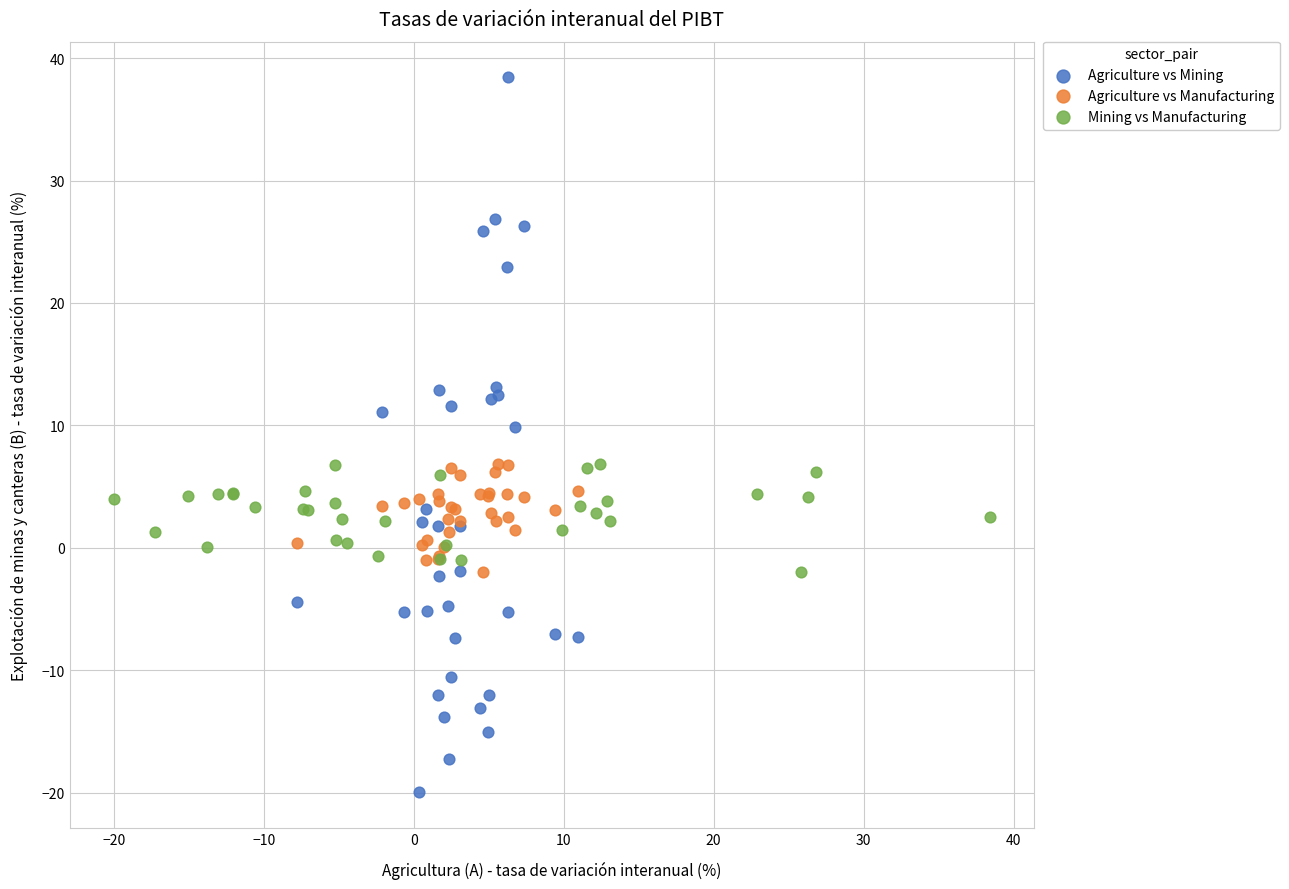

Which series reaches the maximum Y coordinate?

Agriculture vs Mining